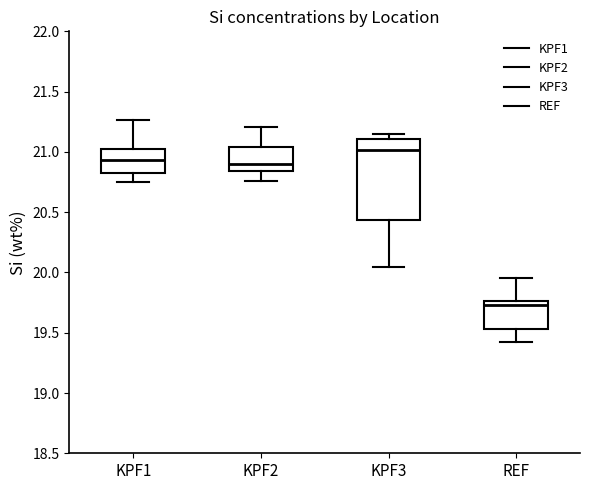

Which box is the tallest, from its lower edge to its upper edge?

KPF3